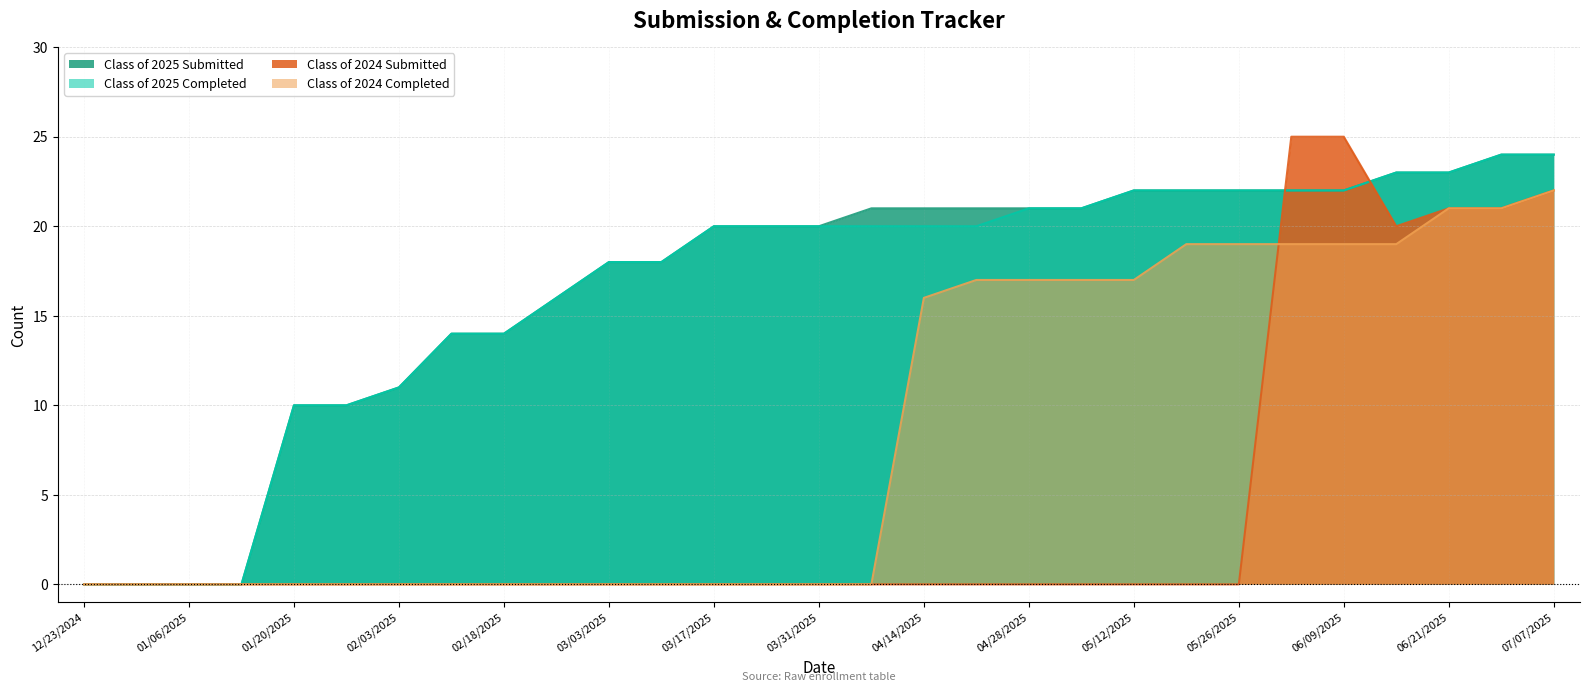

Does the chart have visible grid lines?

Yes